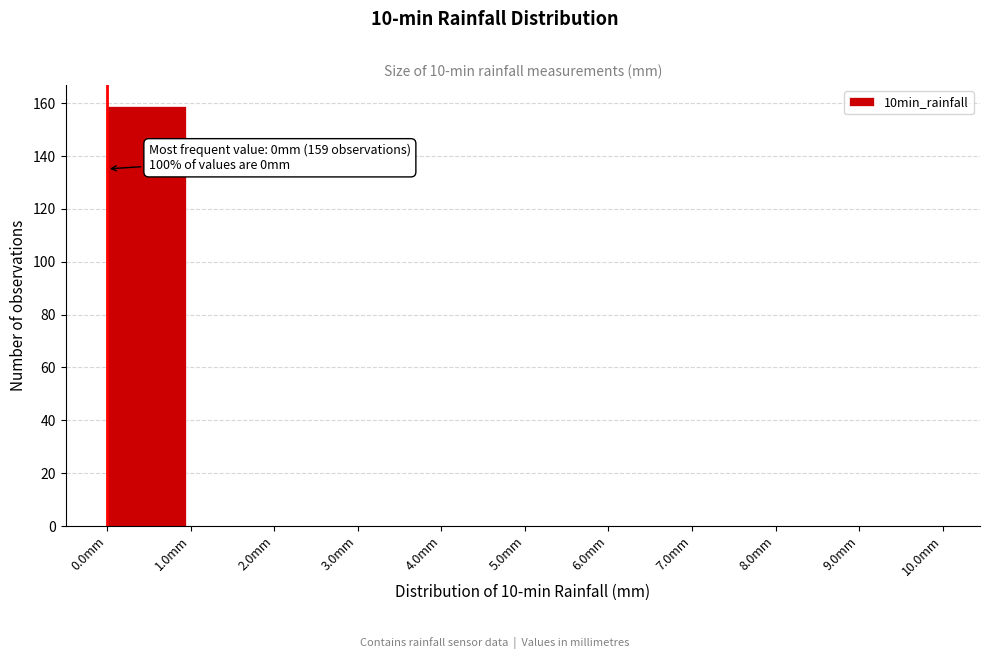

Over which range of the x-axis is the bar tallest?

0 to 1